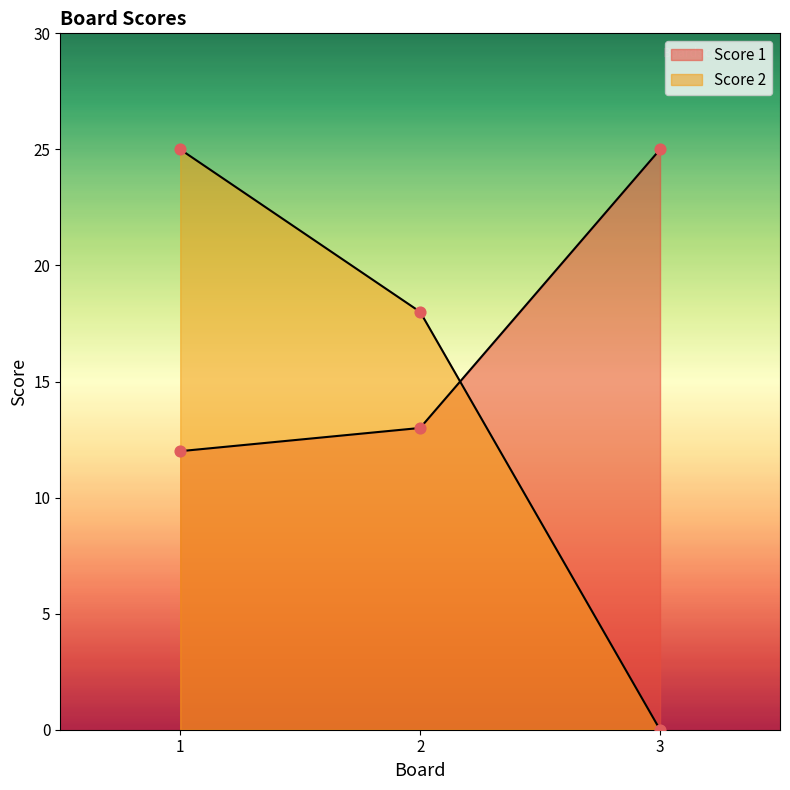

What is the total value across all series at 1?

37